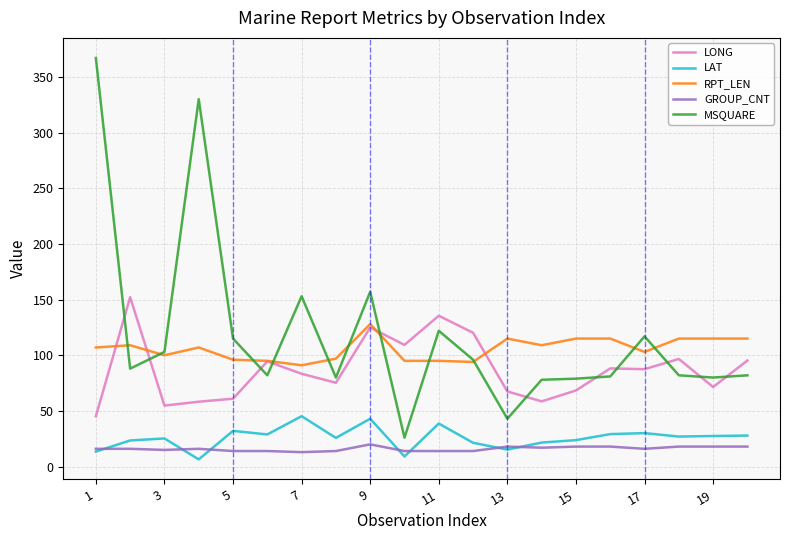

True or false: LAT and RPT_LEN intersect in this chart.

False